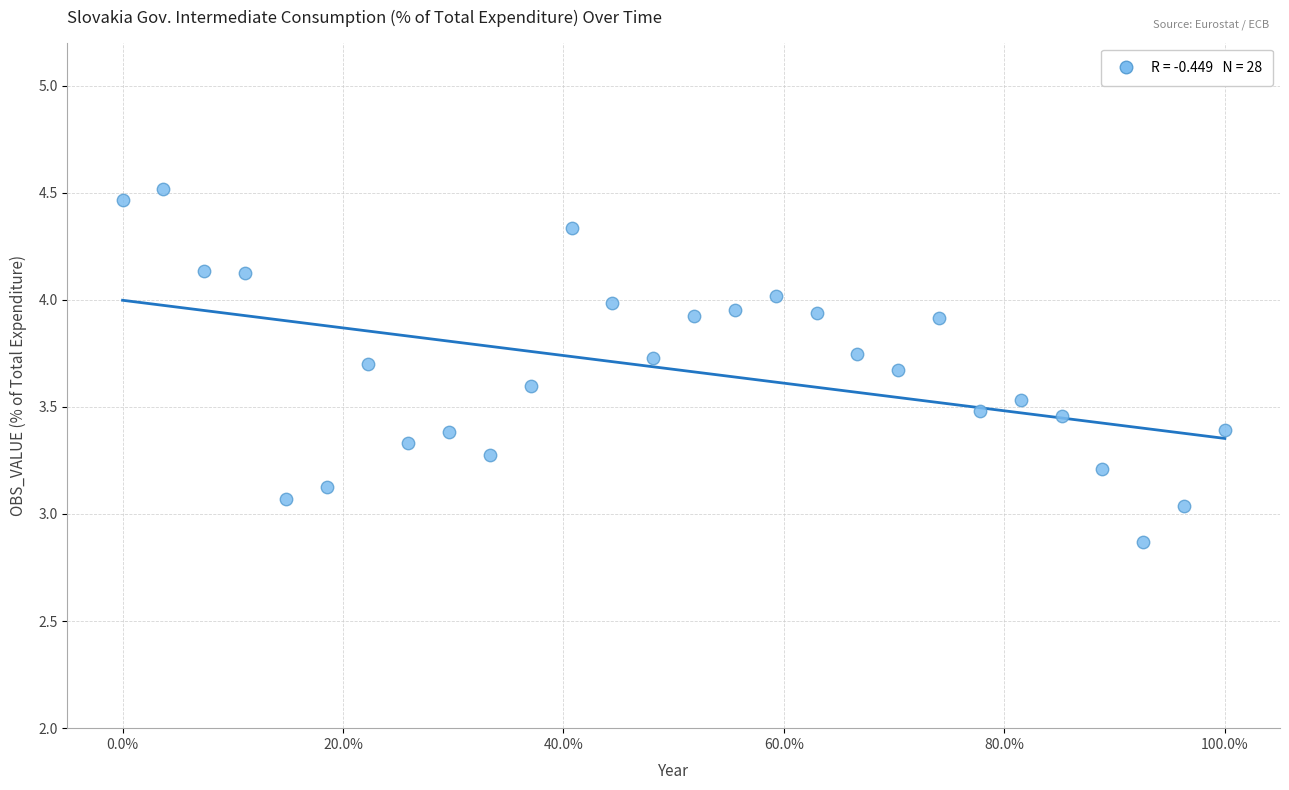

What is the range of X values (max minus min)?

1.0